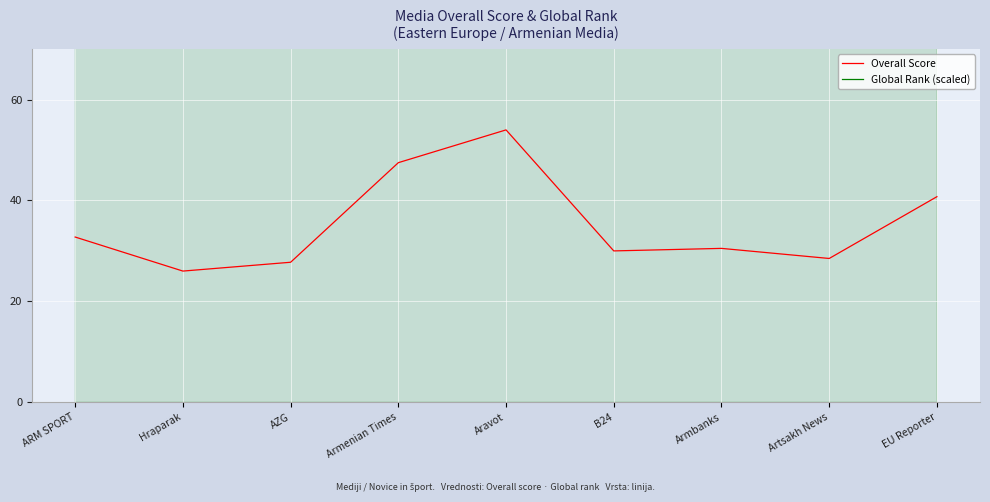

At which category is the sum across all series the highest?

Hraparak